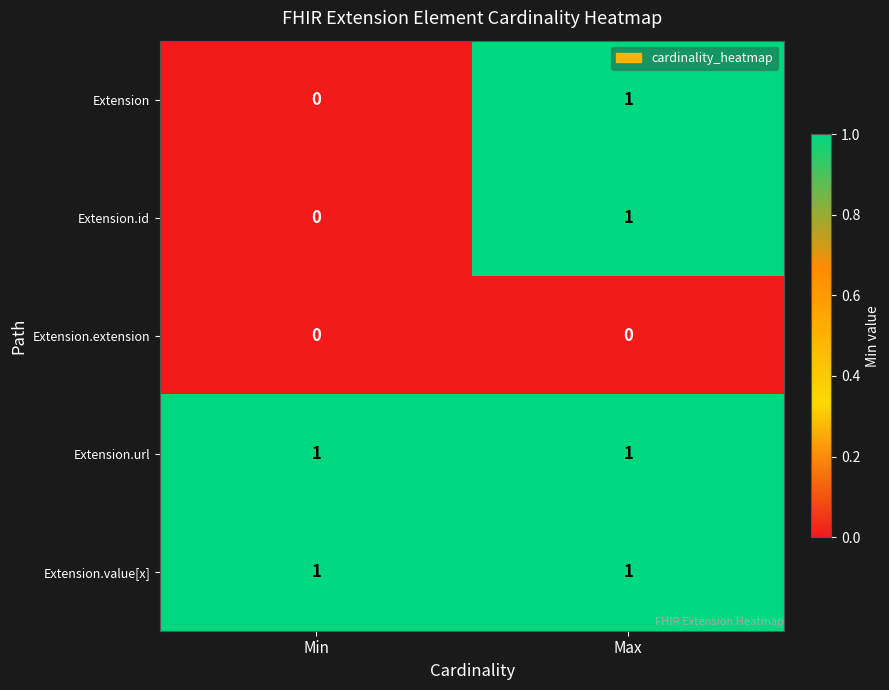

Which category has the highest value in the Extension series?

Max